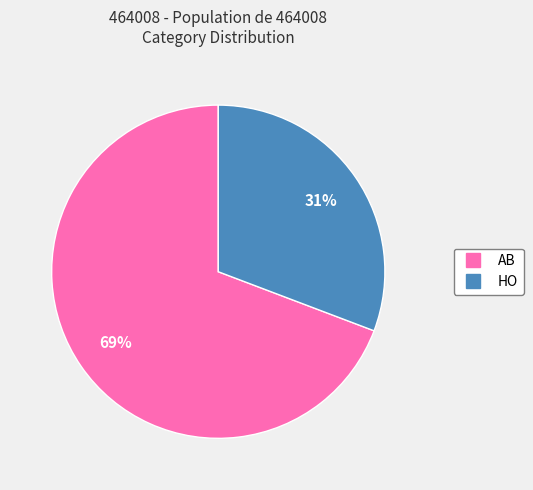

True or false: HO accounts for 31% of the total.

True